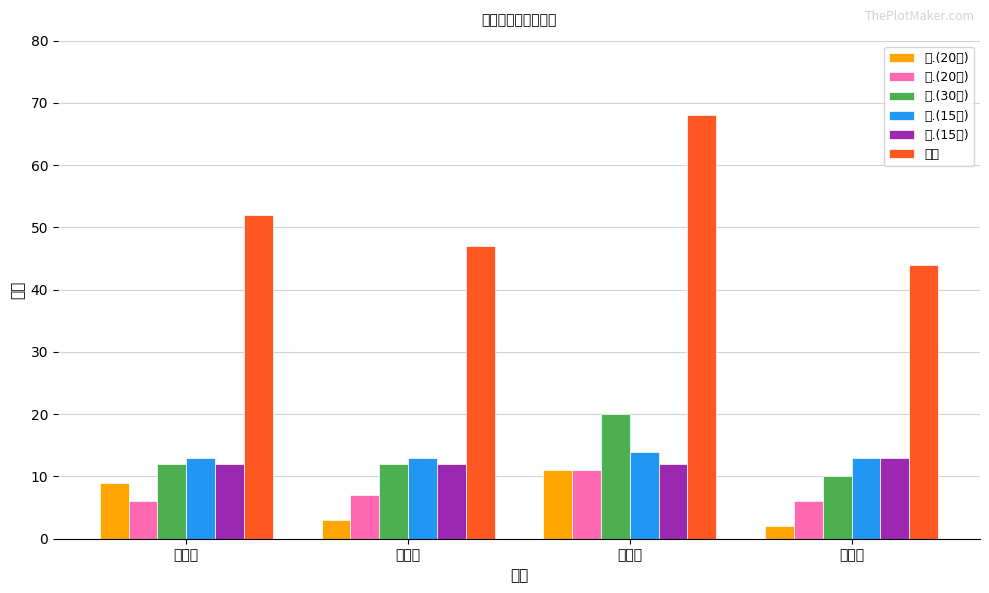

What is the difference between the second highest and minimum values in the 三.(30分) series?

2